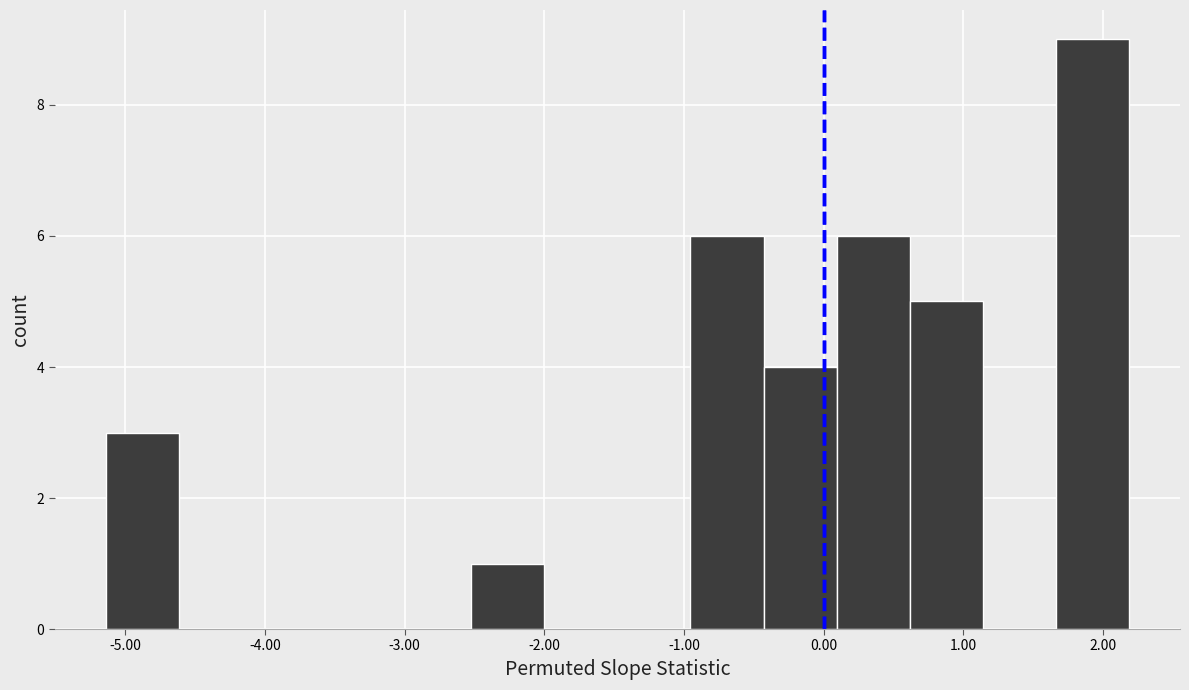

How tall is the bar that spans -5.1 to -4.6 on the x-axis? Neither the bar edges nor the heights are printed on the chart, so give them approximately, as read against the axes.

3